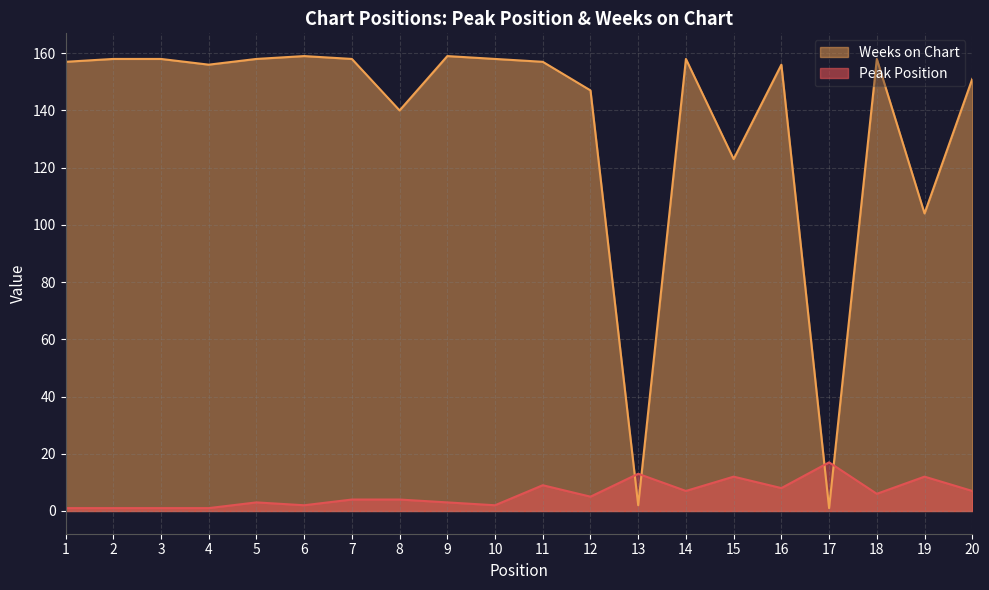

At how many categories does at least one series exceed 21?

18